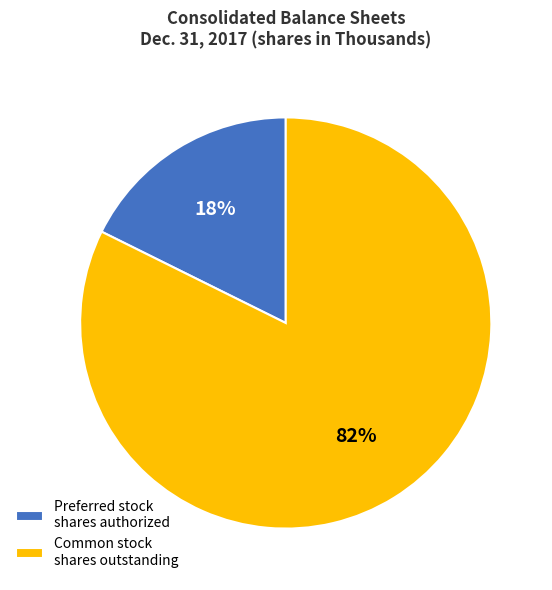

Which slice is the smallest?

Preferred stock shares authorized